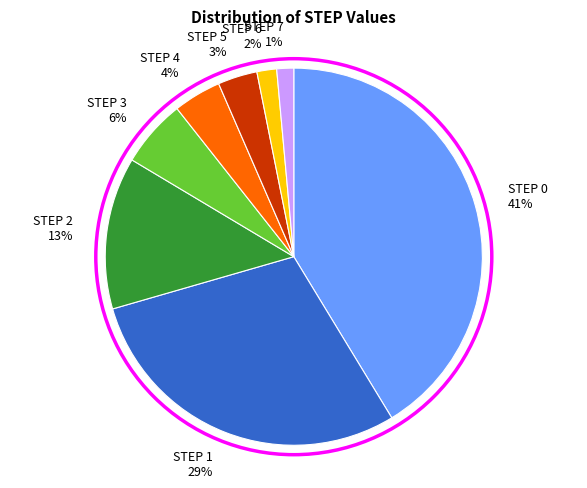

How many segments does this pie chart have?

8